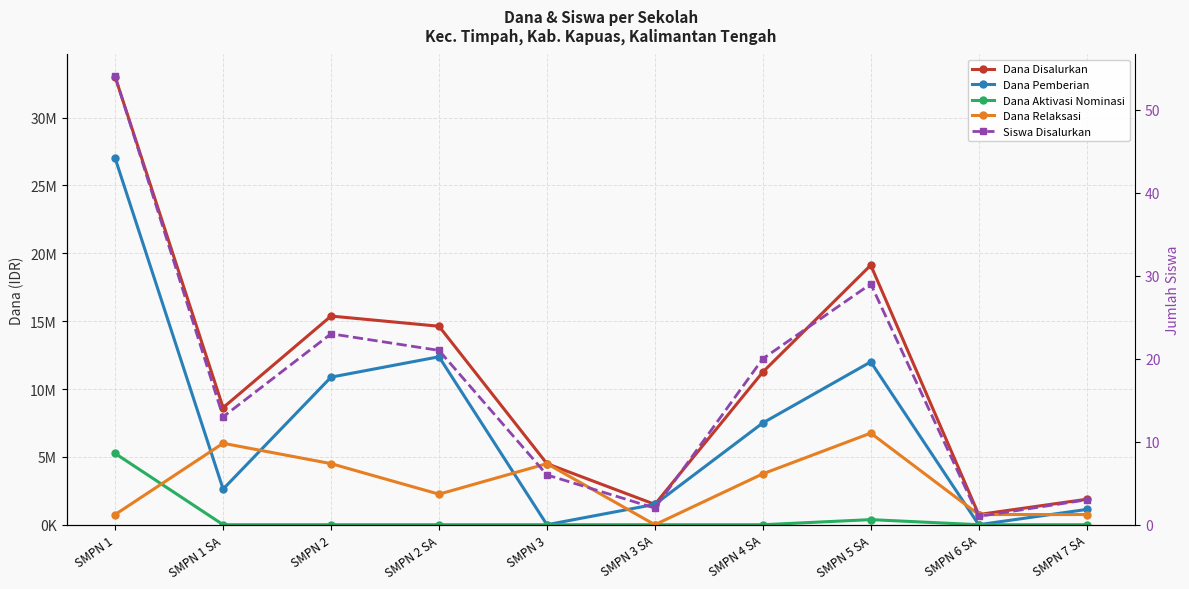

What is the sum of the Dana Pemberian values at SMPN 1 and SMPN 4 SA?

34500000